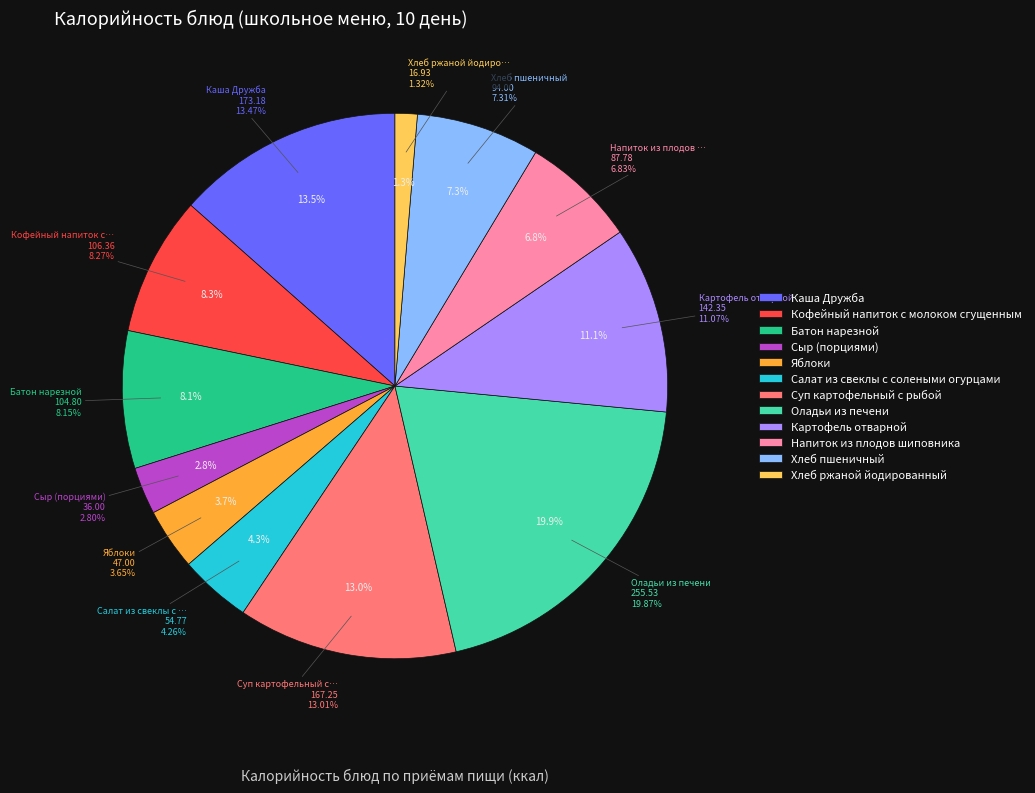

The Оладьи из печени slice represents 20% of the pie. True or false?

True